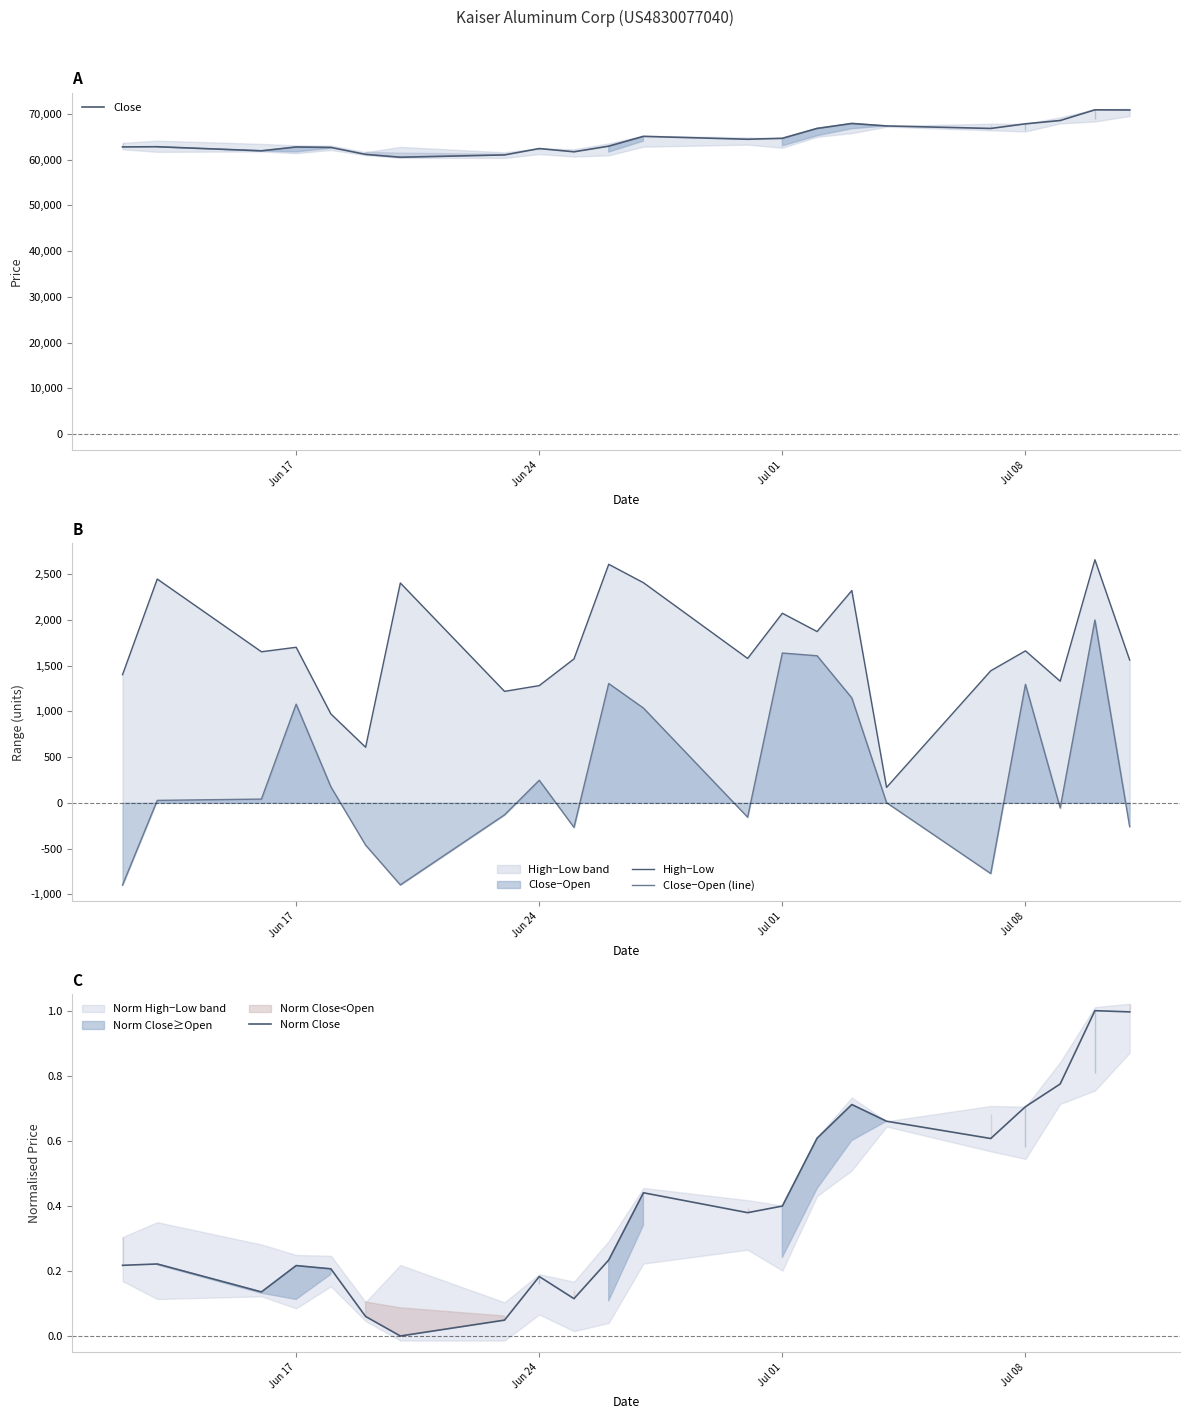

The Norm Close series shows 0.7 at Jul 08. True or false?

True